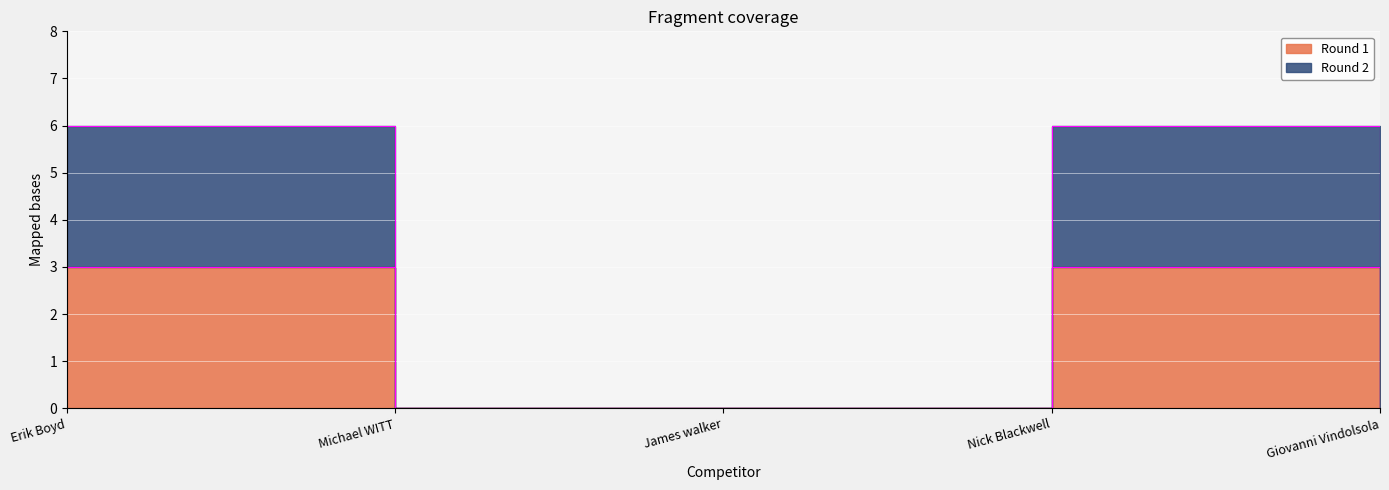

What is the highest value of the Round 1 series?

3